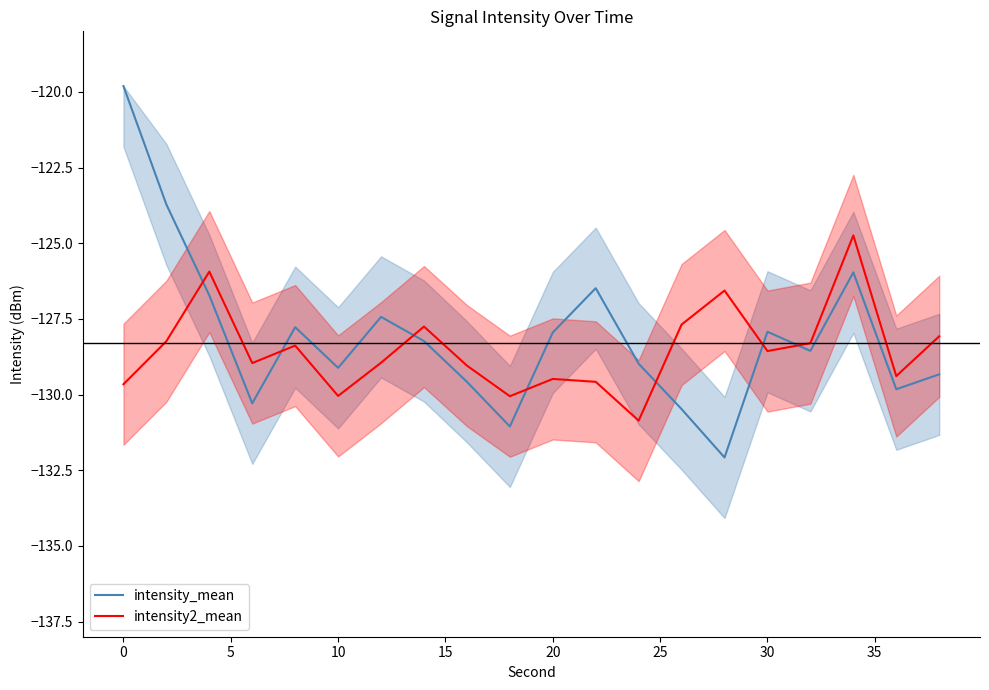

True or false: intensity2_mean and intensity_mean cross at least once.

True